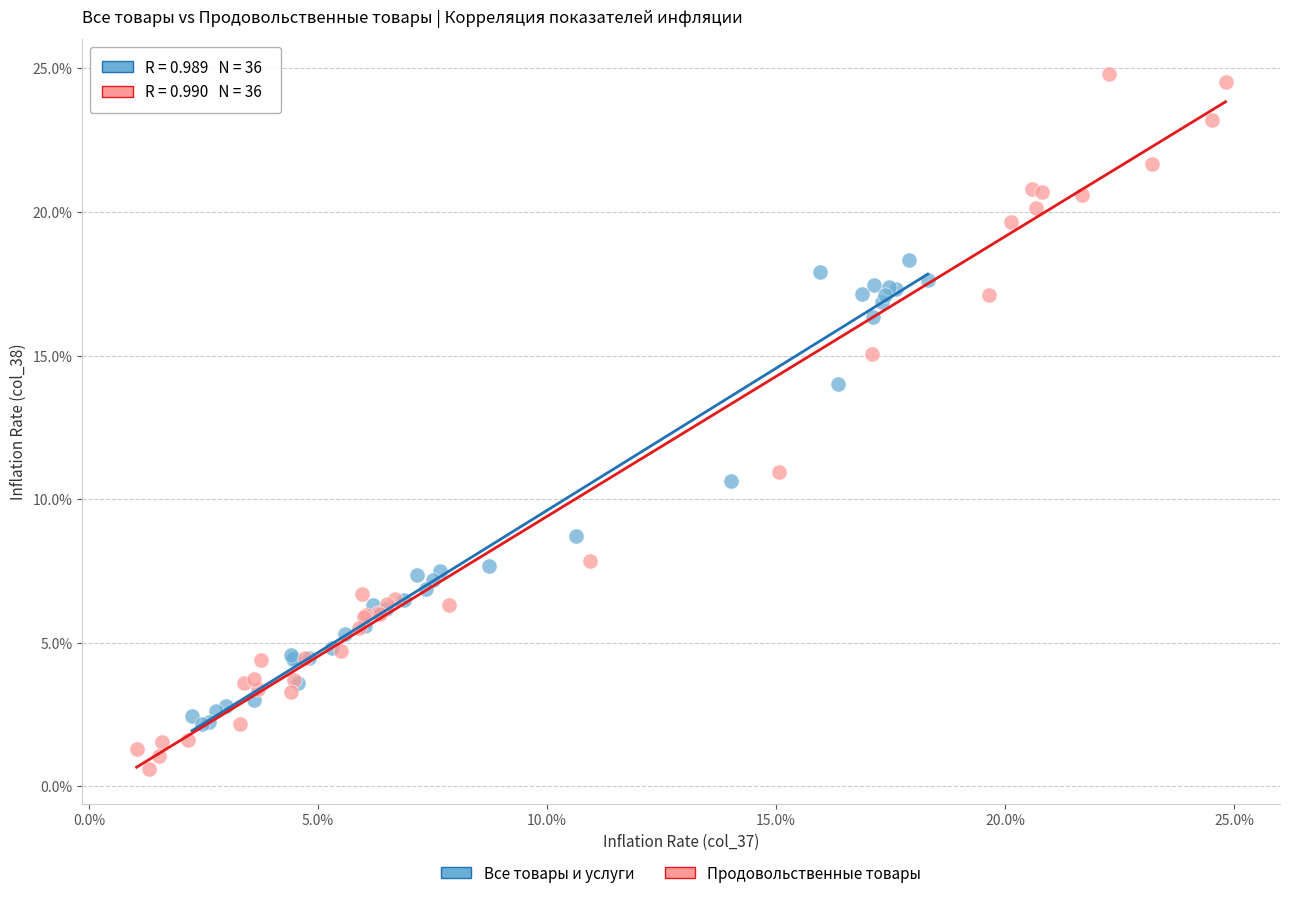

Which series contains the lowest Y value?

Продовольственные товары